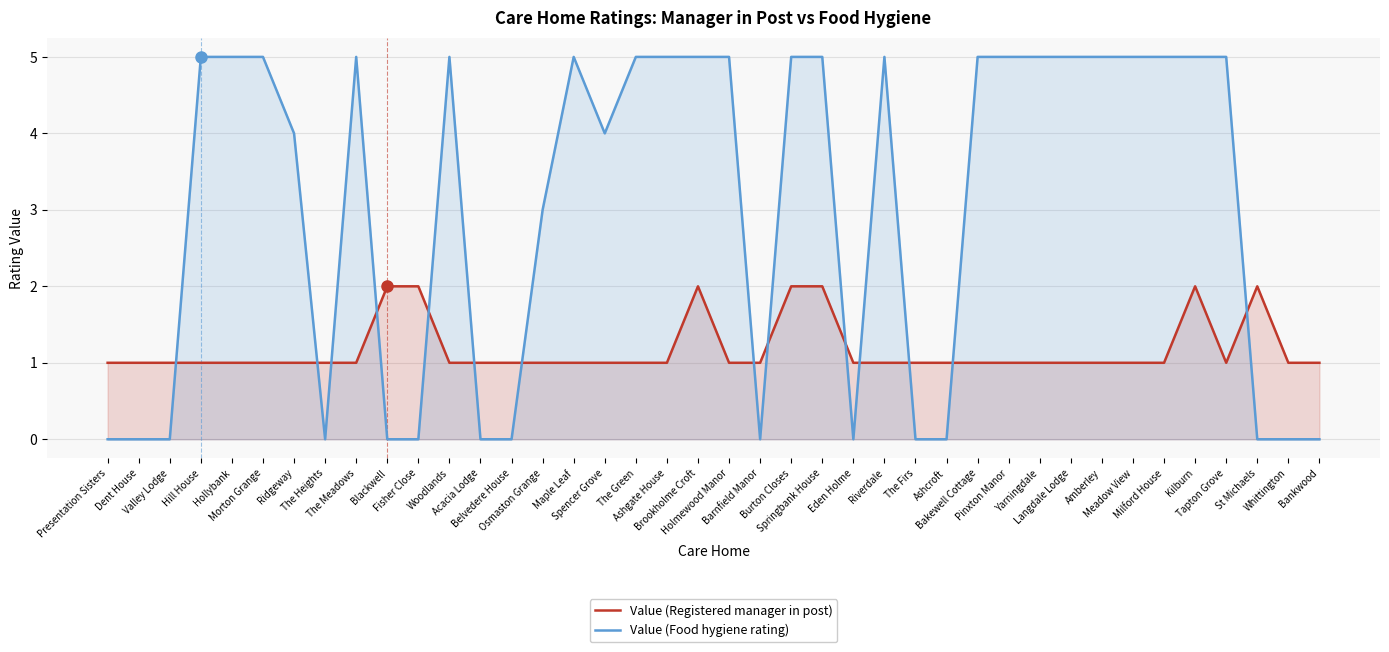

What is the spread (max minus min) of values at Kilburn?

3